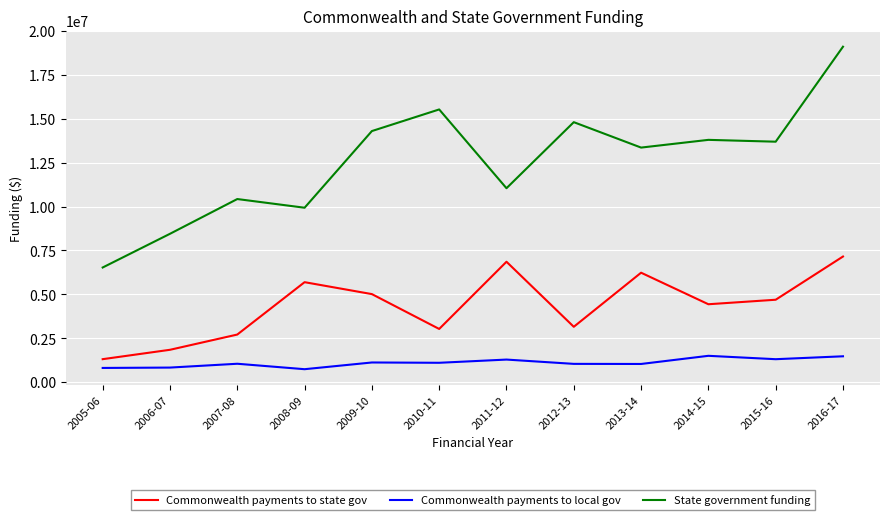

Which series has the largest total across all categories?

State government funding